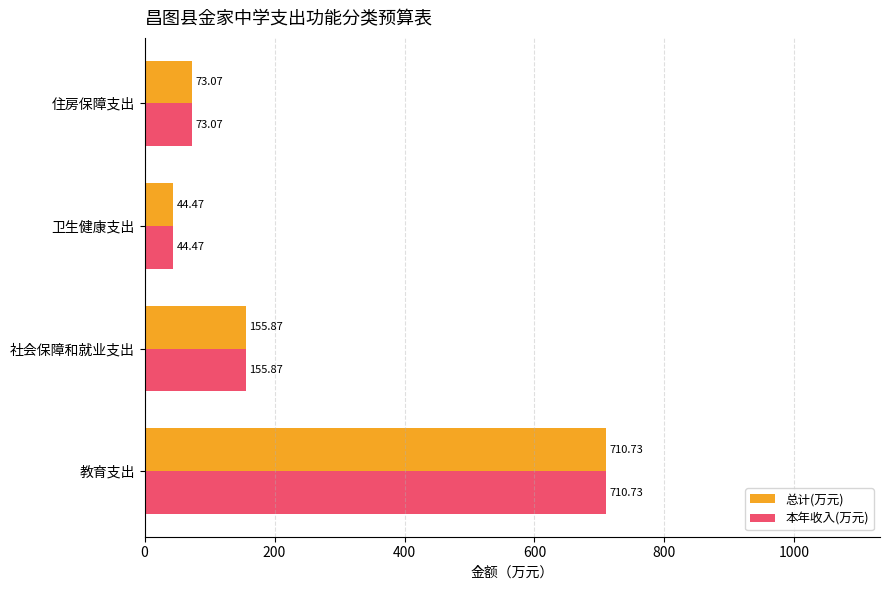

List the labels in order of 本年收入(万元) value, smallest first.

卫生健康支出, 住房保障支出, 社会保障和就业支出, 教育支出